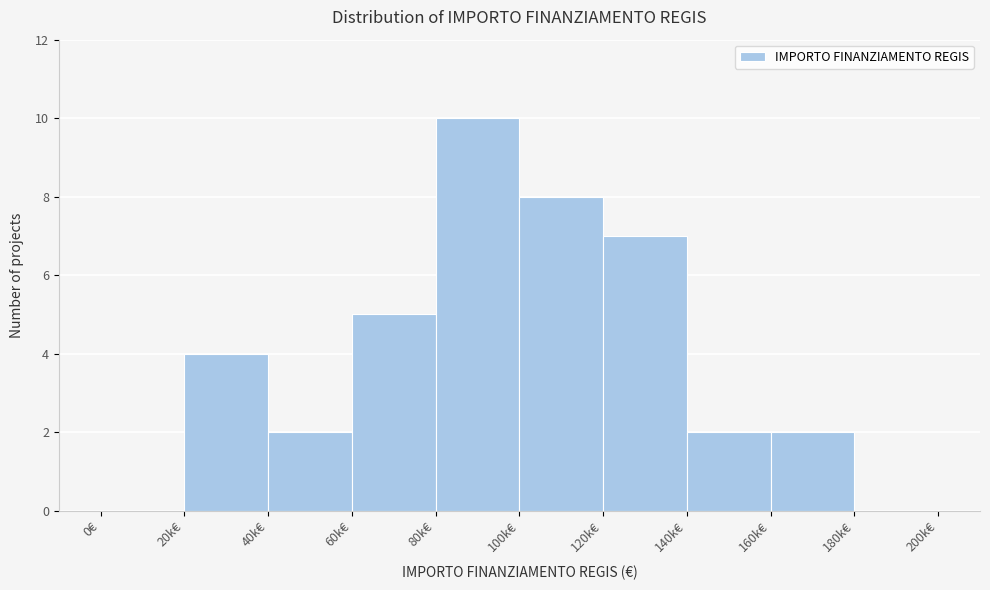

Reading right to left, transcribe all the data shown in this chart.

180k€=0	160k€=2	140k€=2	120k€=7	100k€=8	80k€=10	60k€=5	40k€=2	20k€=4	0€=0